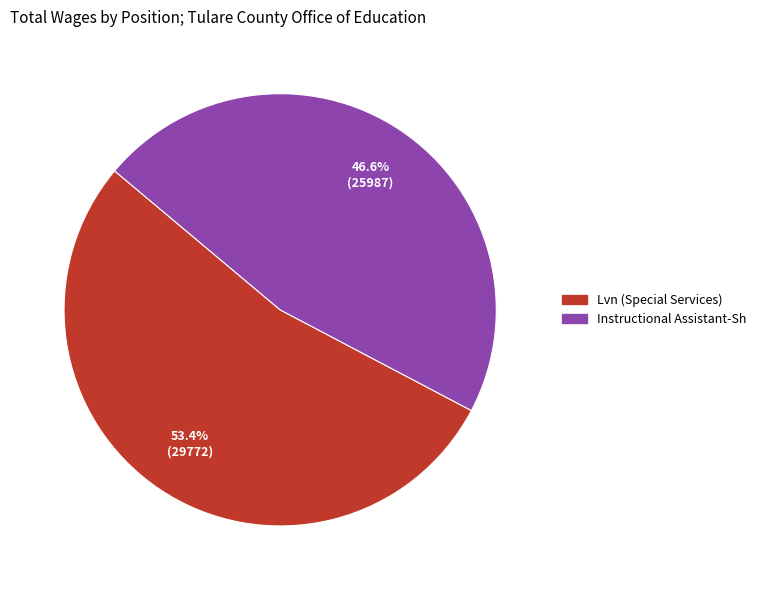

How many slices are in this pie chart?

2